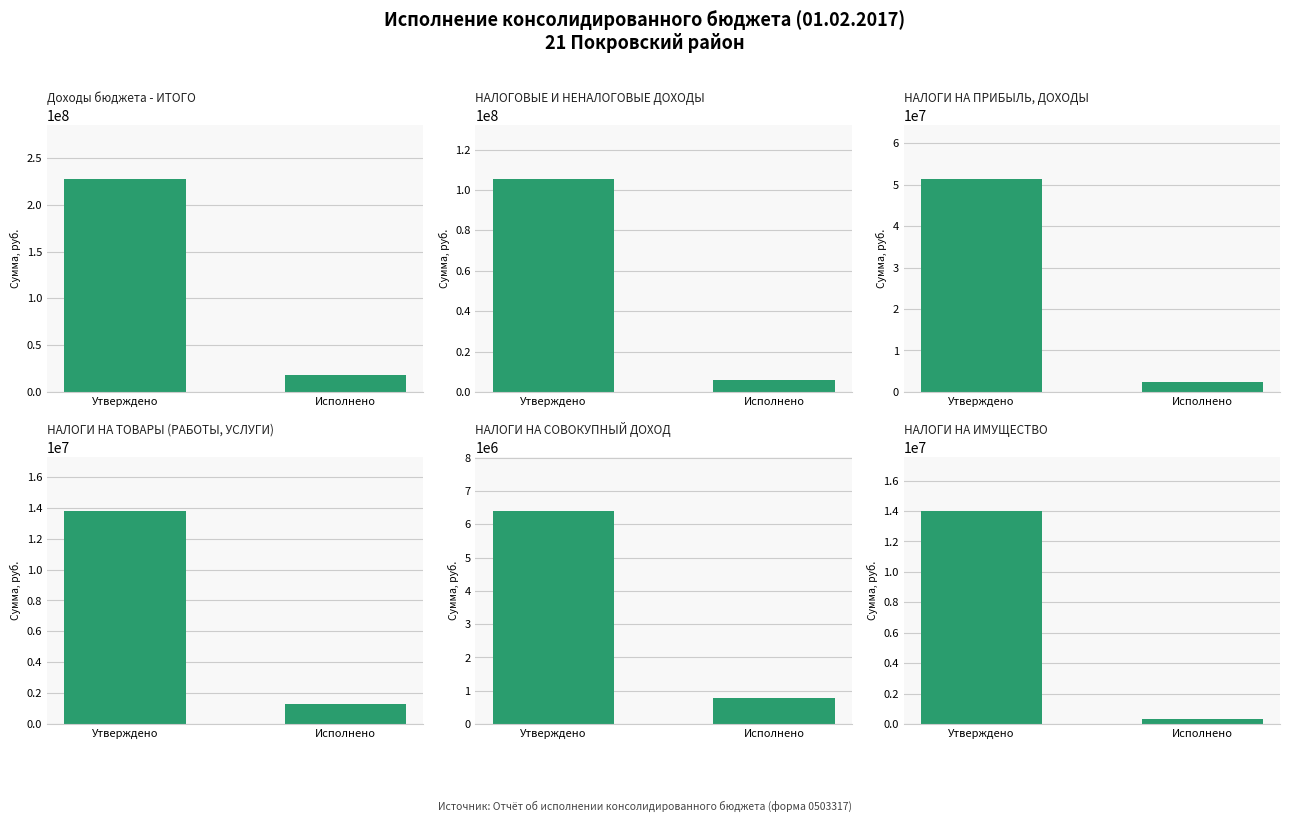

Rank the series at Утверждено from lowest to highest value.

Налоги на
совокупный
доход, Налоги на
товары, Налоги на
имущество, Налоги на
прибыль, Налоговые и
неналоговые, Доходы
бюджета